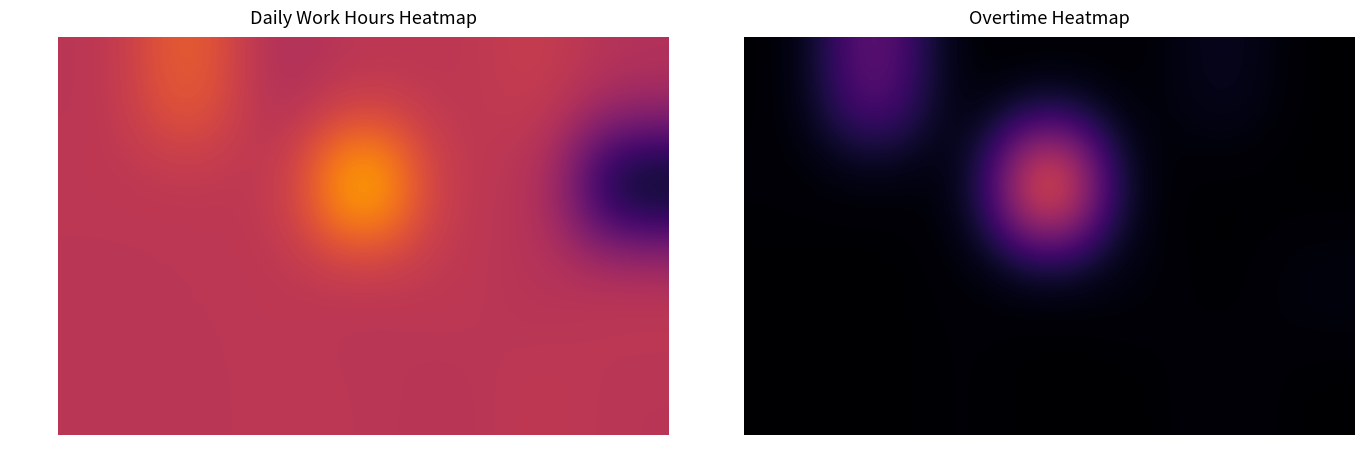

How many distinct data groups are displayed?

4